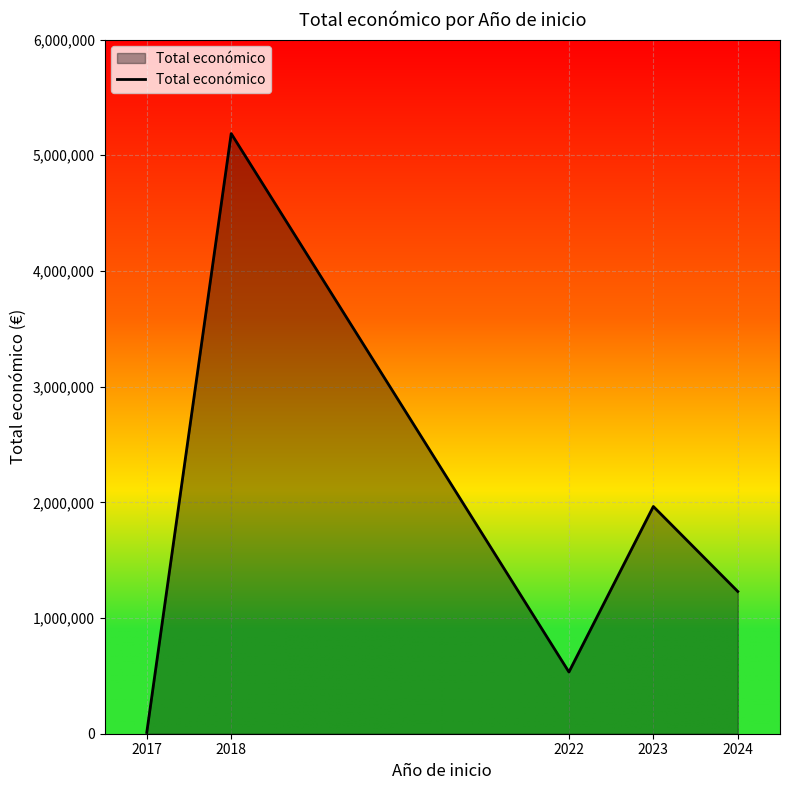

What is the change in value from 2017 to 2023?

+1953015